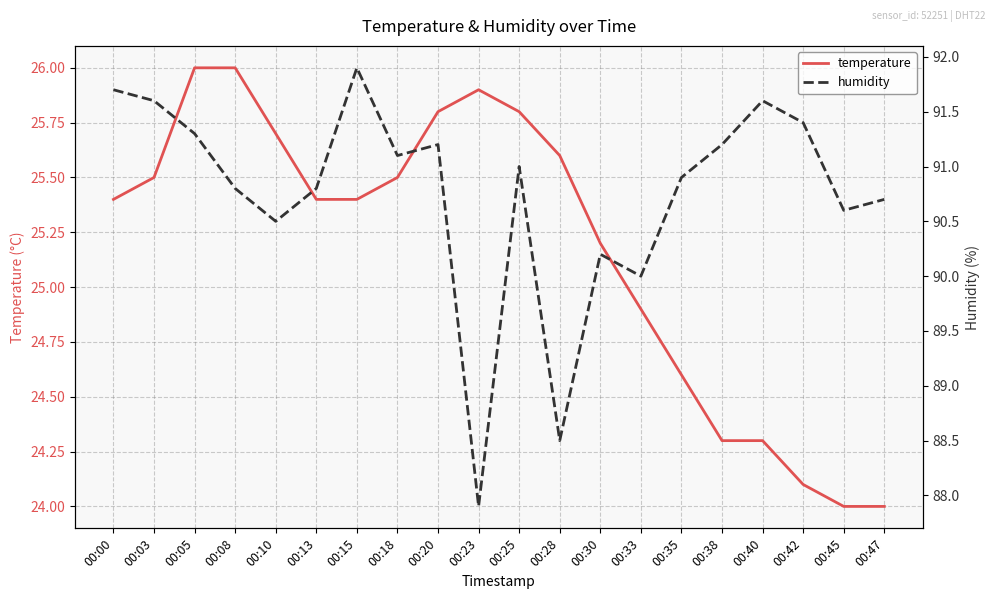

How many data points in temperature are above 25?

13